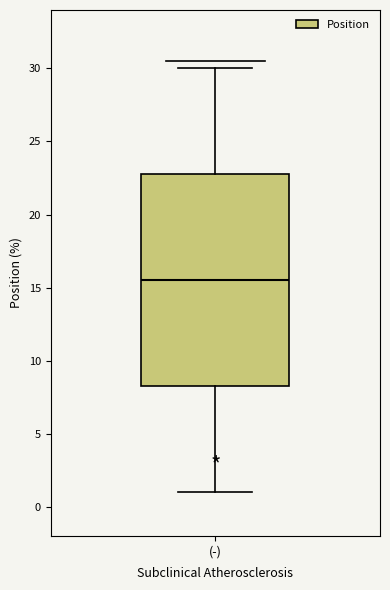

Transcribe this box plot: give where the median line is, the range the box spans, and where the two whiskers end, as read against the y-axis. The values are not printed on the chart, so give them approximately, as read against the axis.

median 15.5, box 8.5 to 23.0, whiskers 1.0 to 30.0